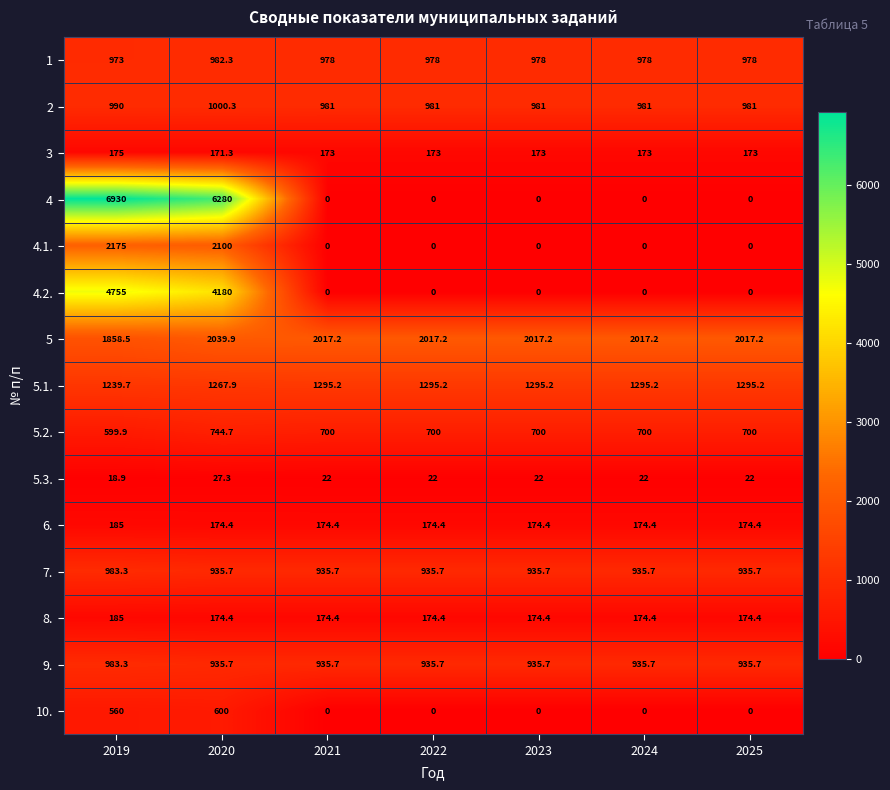

The 9. series shows 935.7 at 2021. True or false?

True